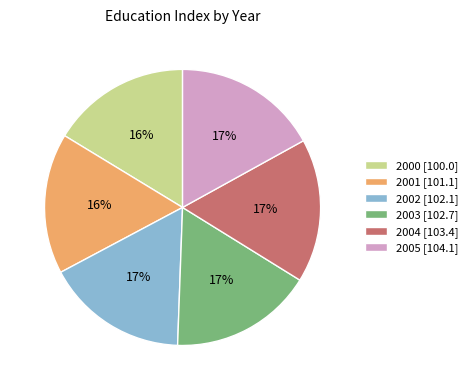

Does 2001 [101.1] account for over 50% of the chart?

No